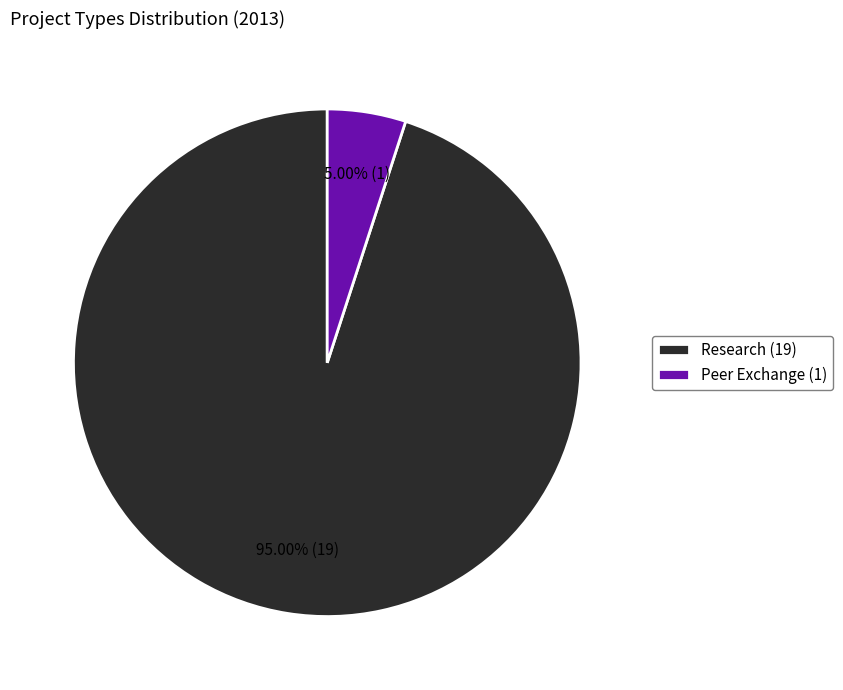

To the nearest percent, what is the combined percentage of Peer Exchange and Research?

100%